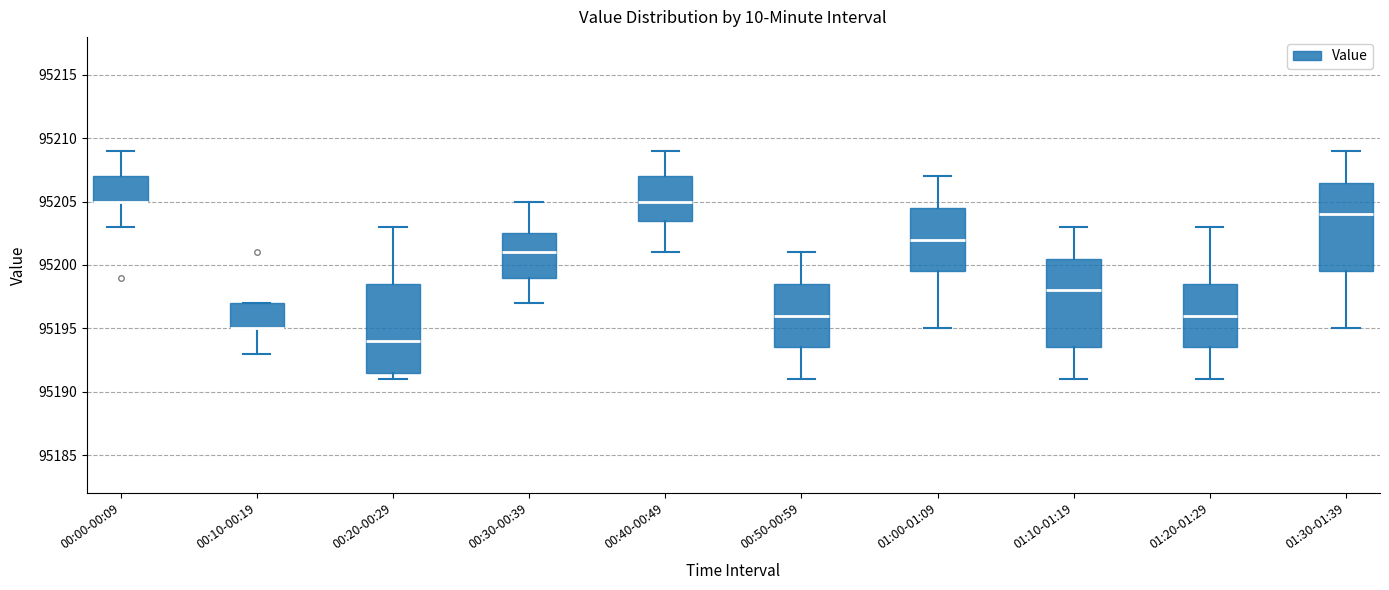

Where is the lower edge of the box for 01:10-01:19 on the y-axis? The values are not printed on the chart, so give them approximately, as read against the axis.

95193.5